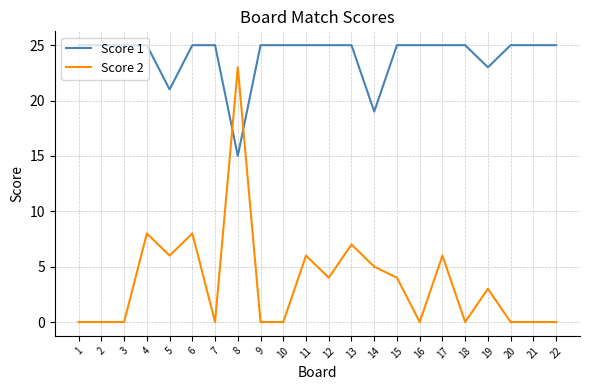

How many lines are shown in the chart?

2